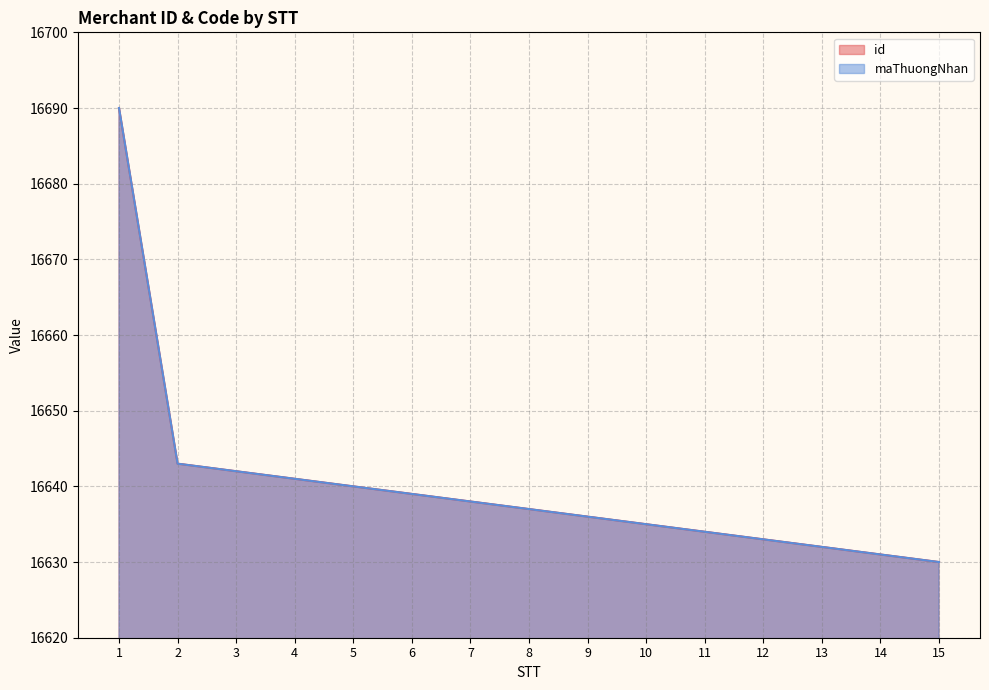

Which has a higher value, 4 or 2?

2